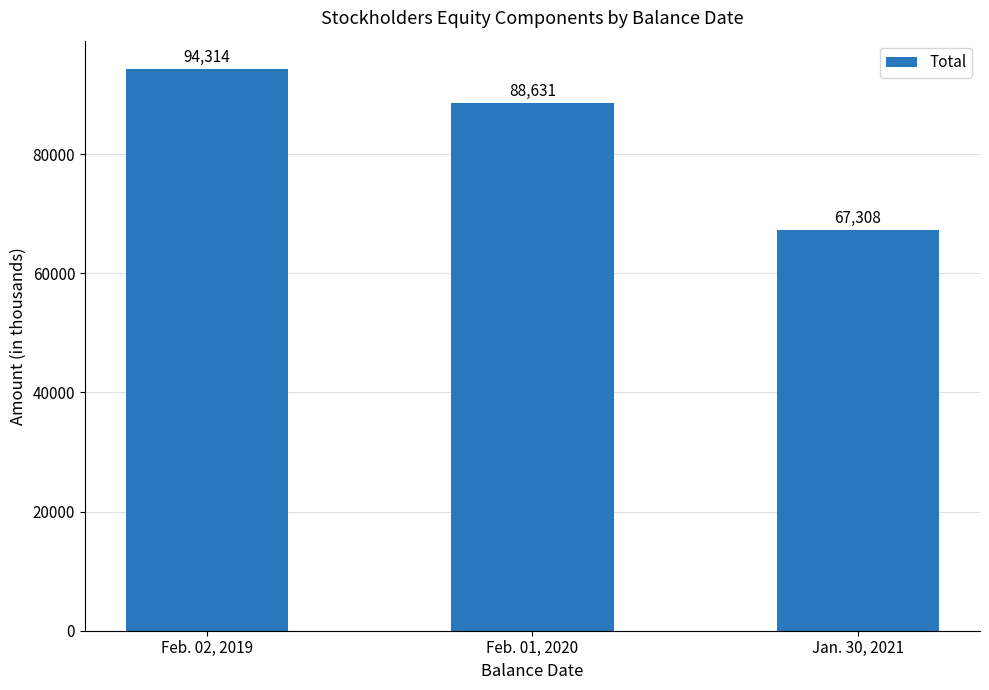

What is the minimum value shown in the chart?

67308